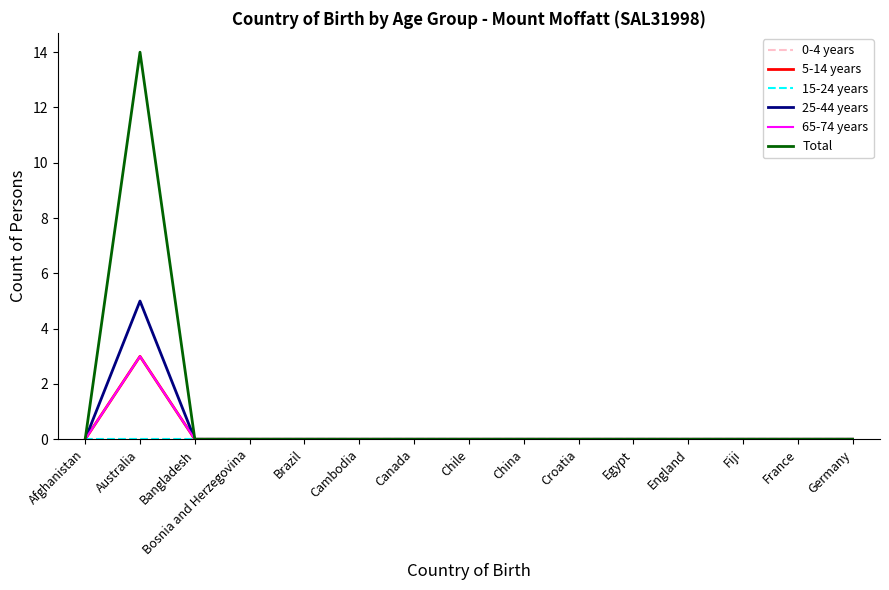

Where is the first local maximum for Total?

Australia